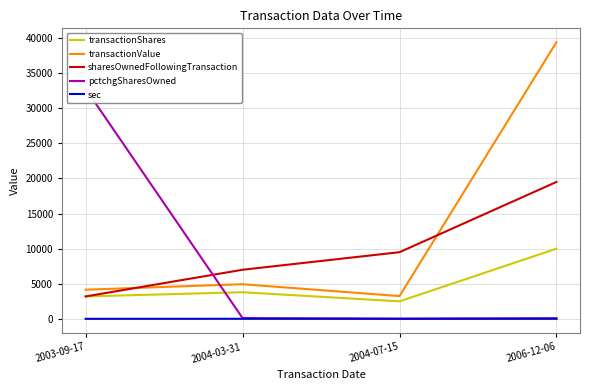

Where is the first local maximum for transactionValue?

2004-03-31